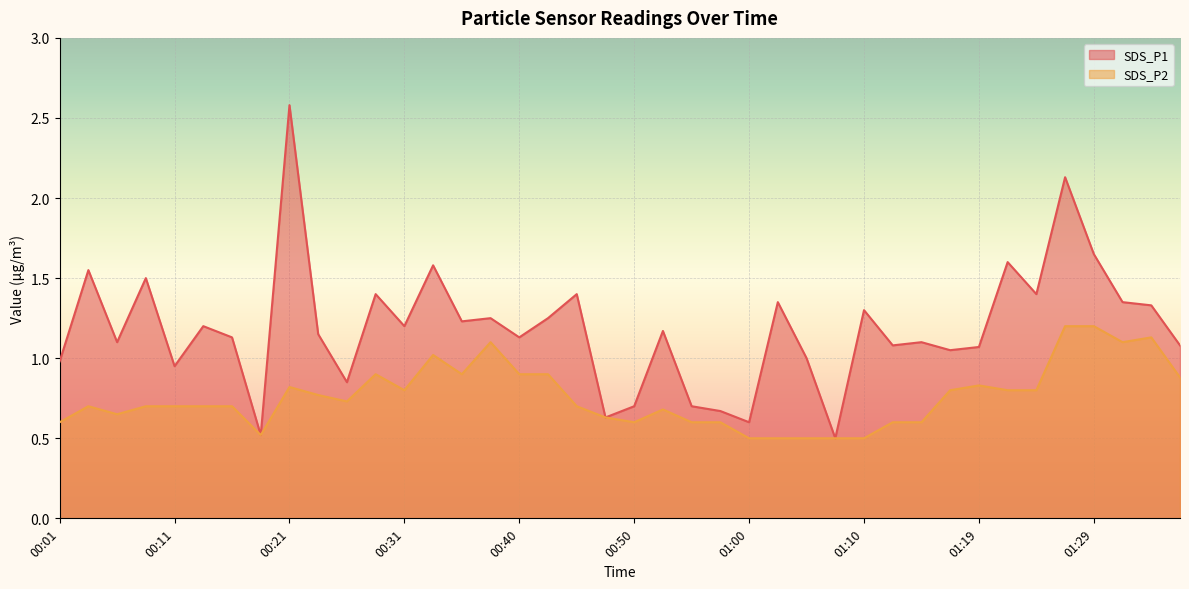

How many data points in SDS_P1 are less than 1?

10